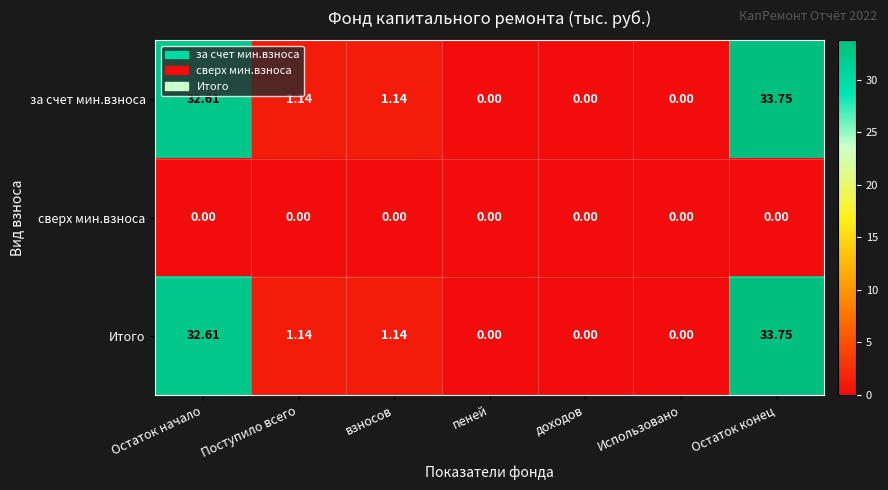

At which category is the sum across all series the highest?

Остаток конец